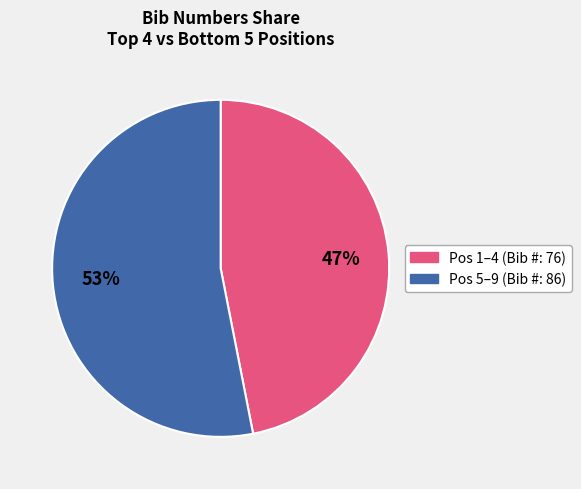

What is the ratio of the value at 47% to the value at 53%?

0.9